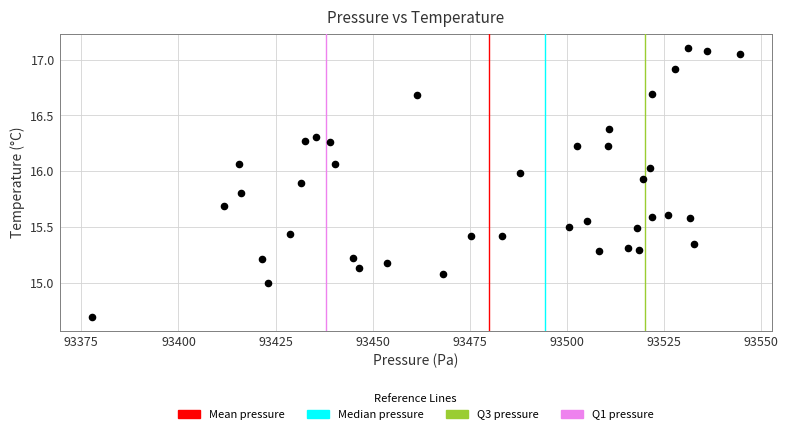

What is the range of X values (max minus min)?

166.7